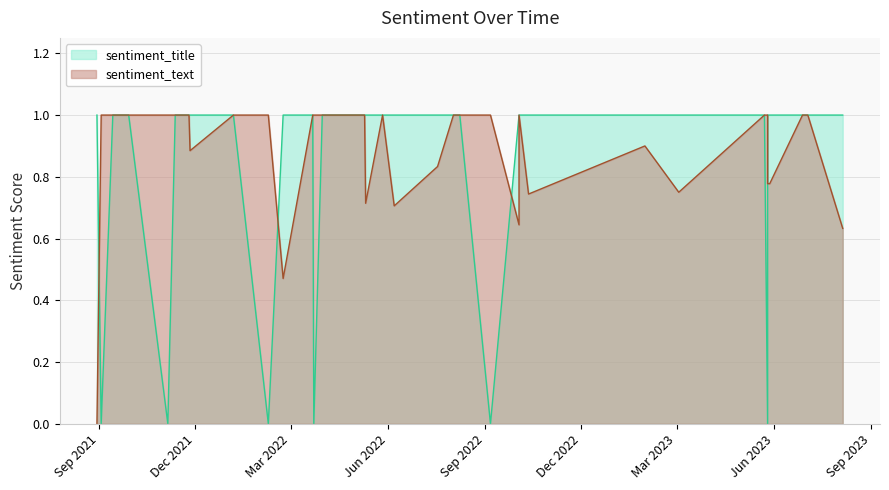

How many interior local valleys does the sentiment_title series have?

6